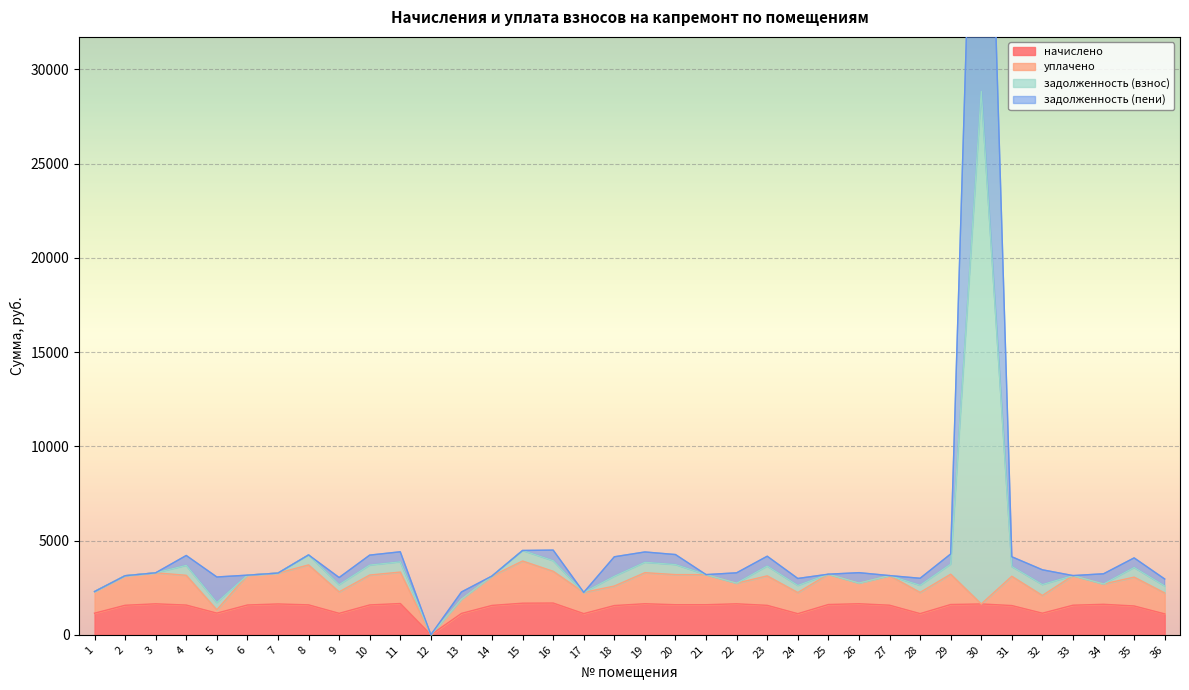

The задолженность (взнос) series shows 871.4 at 18. True or false?

False